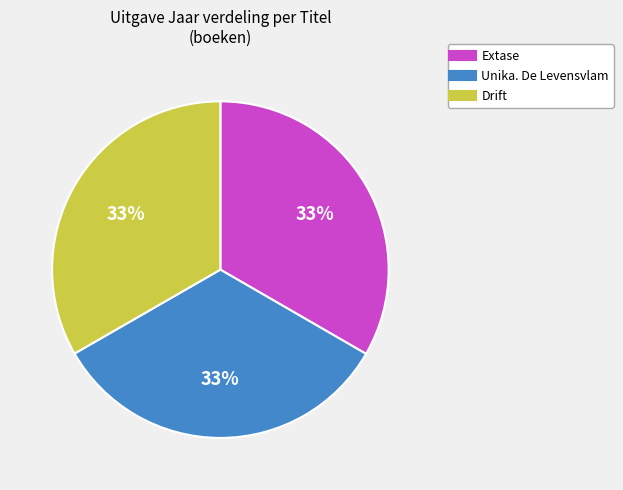

Approximately how many times larger is the value at Unika. De Levensvlam compared to Drift?

1.0